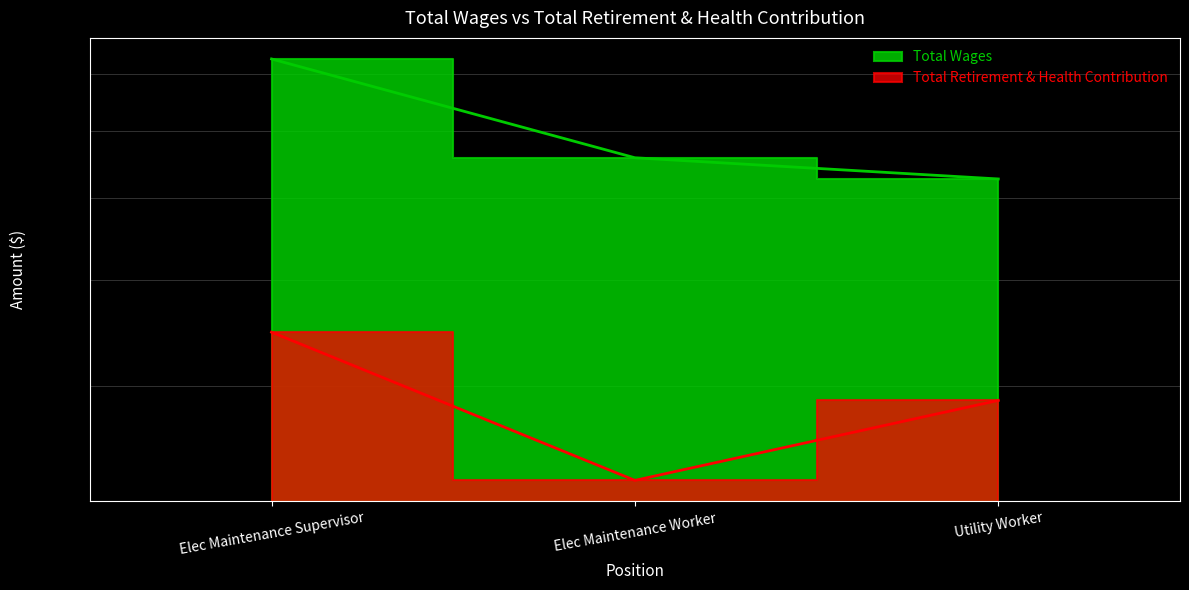

Is it true that Total Retirement & Health Contribution equals 36640 at Elec Maintenance Worker?

False